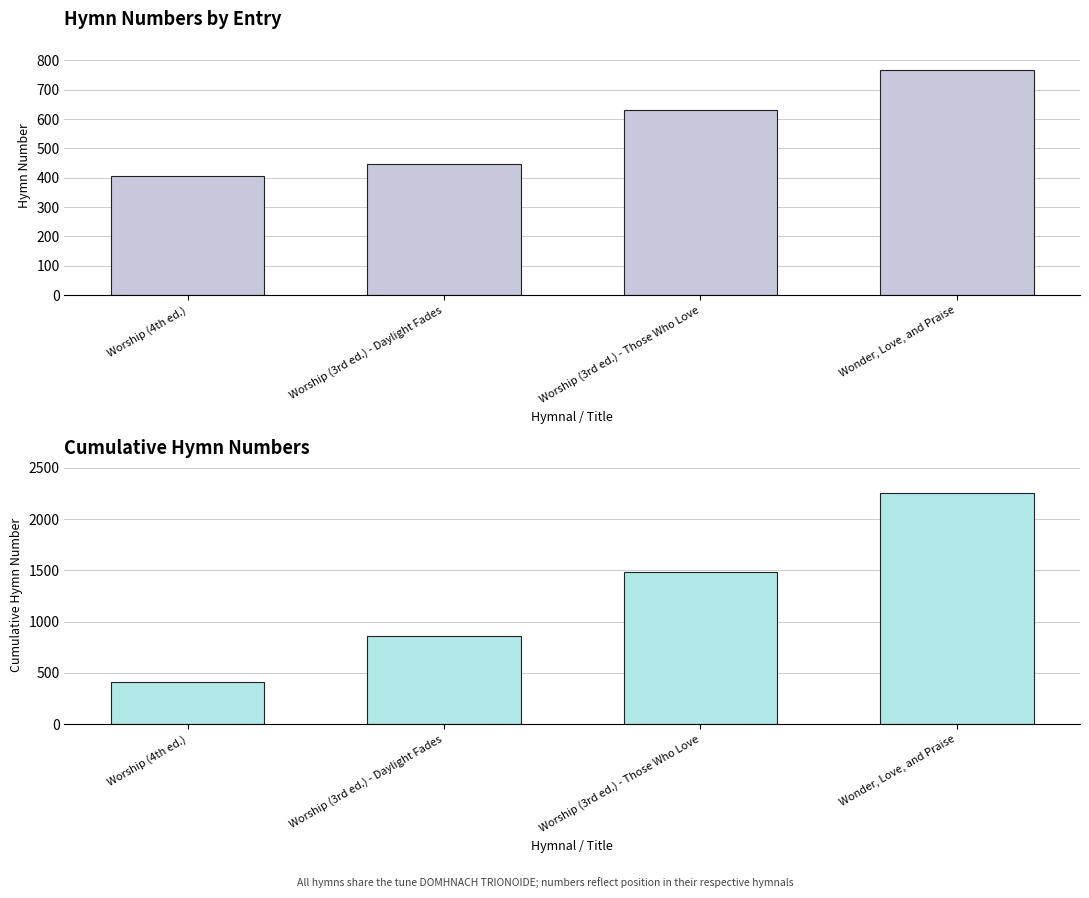

Reading right to left, what are all the values shown in this chart?

number: Wonder, Love, and Praise=768	Worship (3rd ed.) - Those Who Love=632	Worship (3rd ed.) - Daylight Fades=448	Worship (4th ed.)=407
cumulative number: Wonder, Love, and Praise=2255	Worship (3rd ed.) - Those Who Love=1487	Worship (3rd ed.) - Daylight Fades=855	Worship (4th ed.)=407